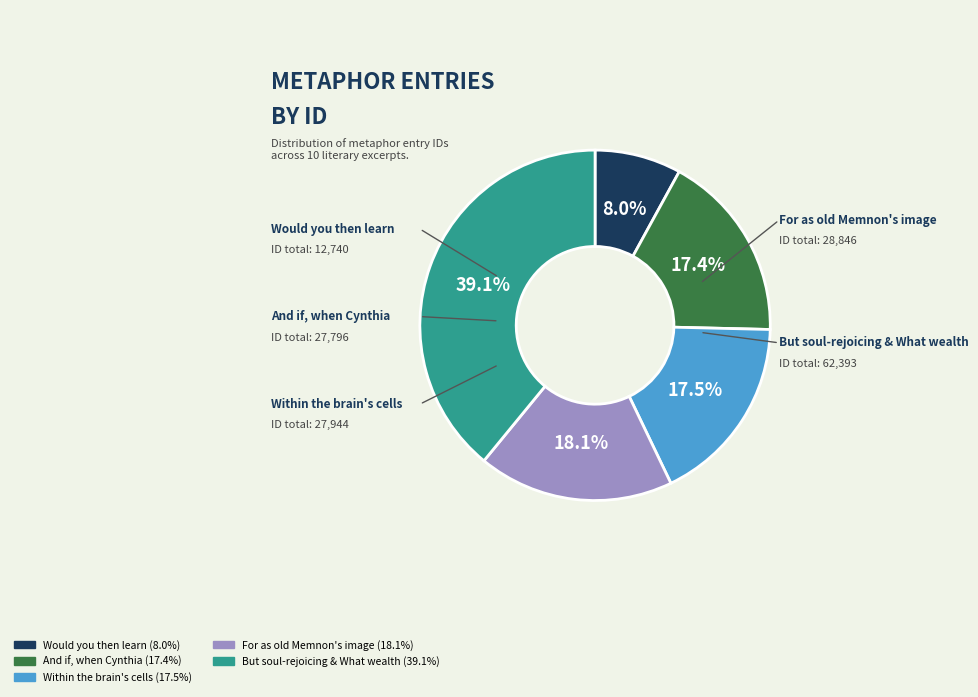

Is there any slice that represents more than half of the pie?

No